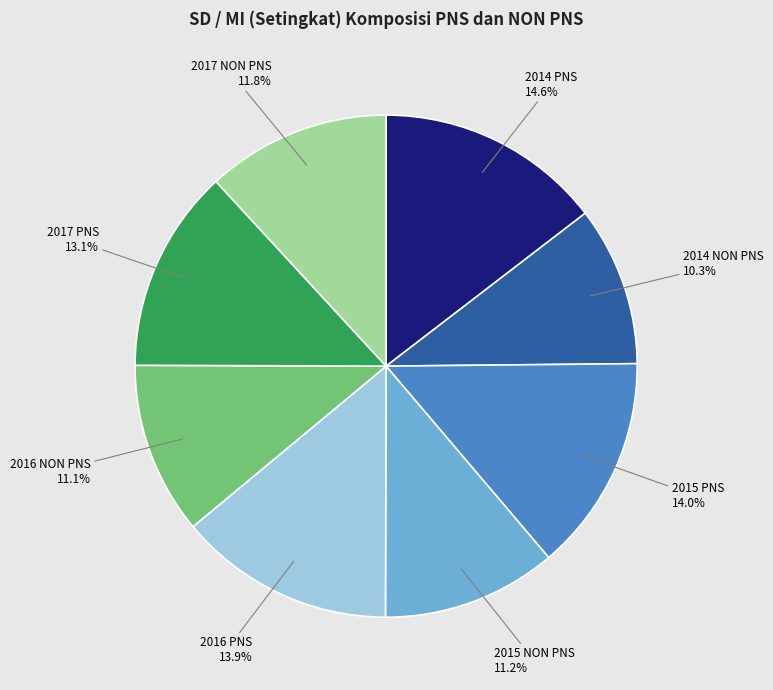

Count the number of slices in the pie.

8